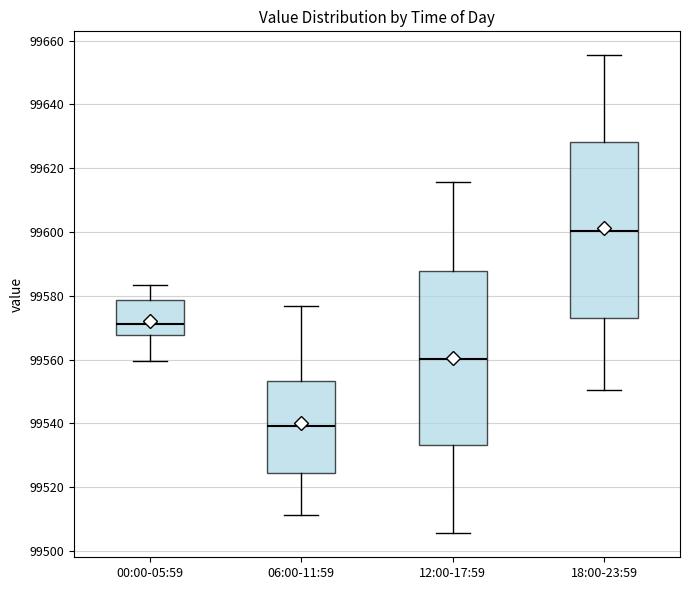

Where does the upper whisker of the box for 06:00-11:59 end on the y-axis? The values are not printed on the chart, so give them approximately, as read against the axis.

99576